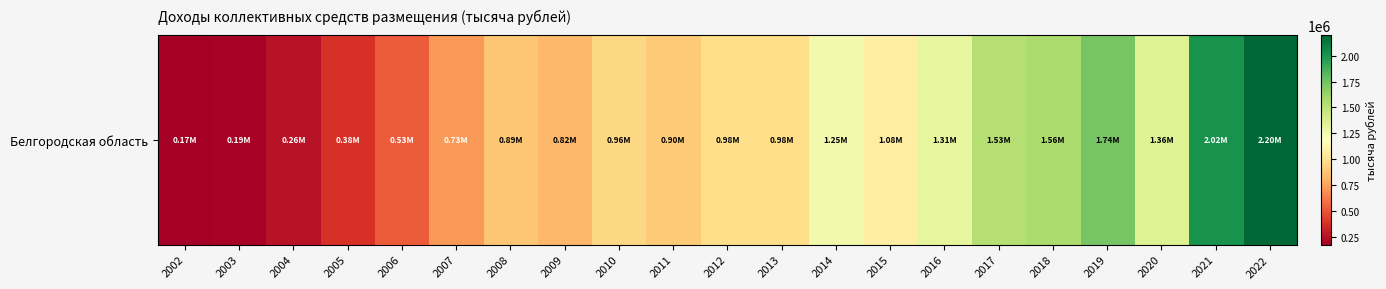

What is the difference between the values at 2007 and 2012?

256644.1